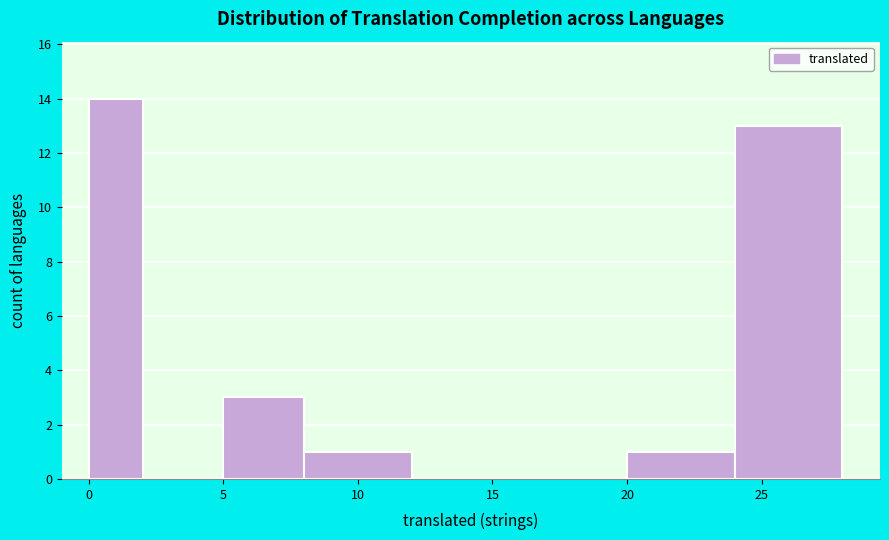

Which range on the x-axis has the tallest bar?

0 to 2